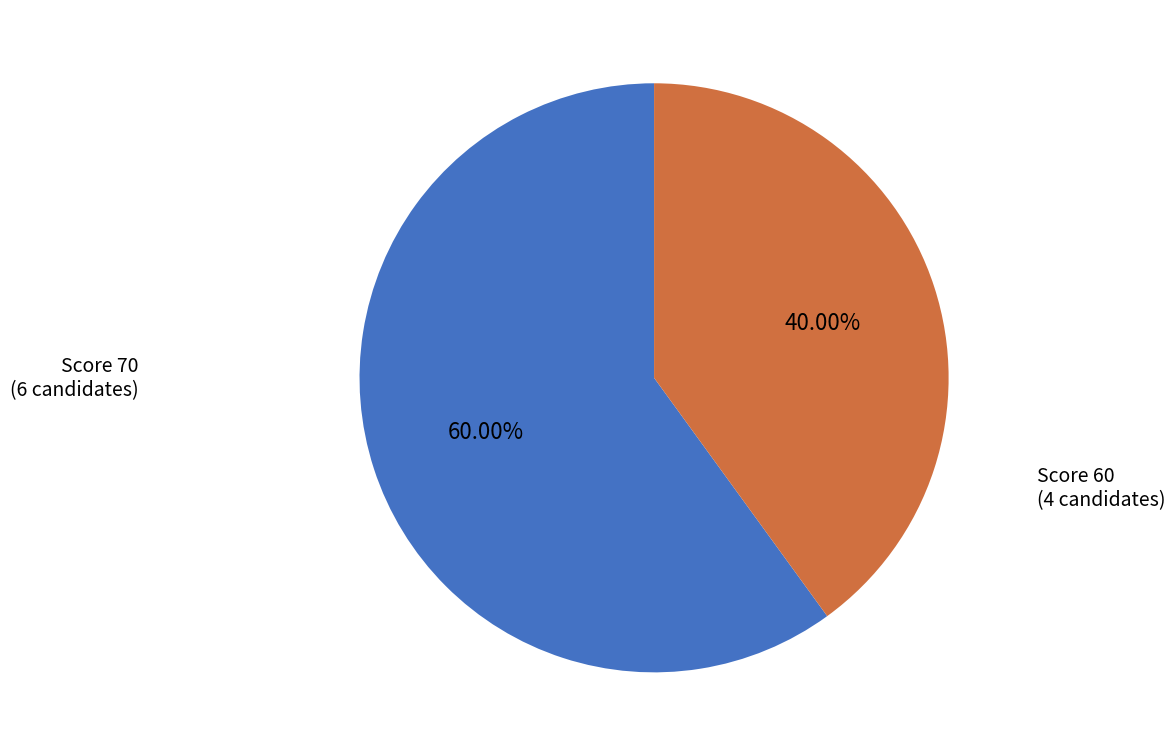

Combined, do Score 60 (4 candidates) and Score 70 (6 candidates) account for over 50%?

Yes